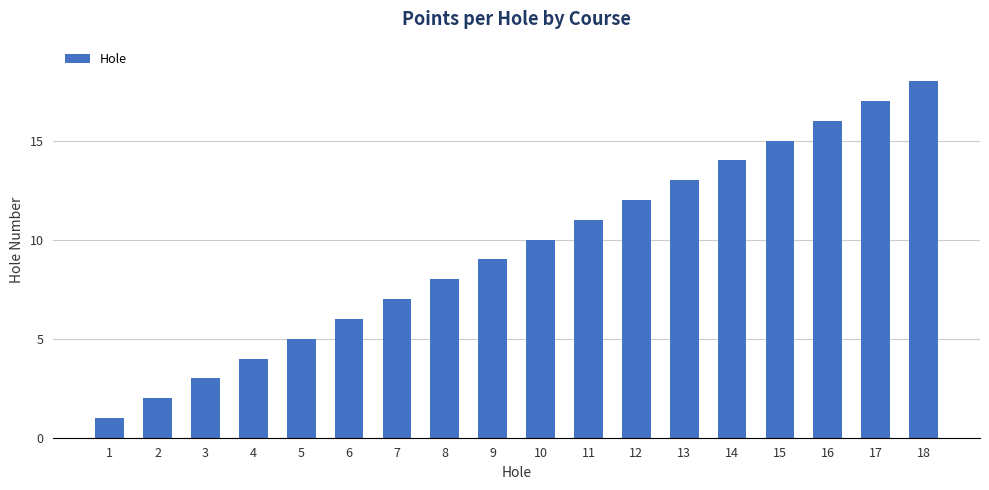

The chart shows a value of 9 at 5. True or false?

False